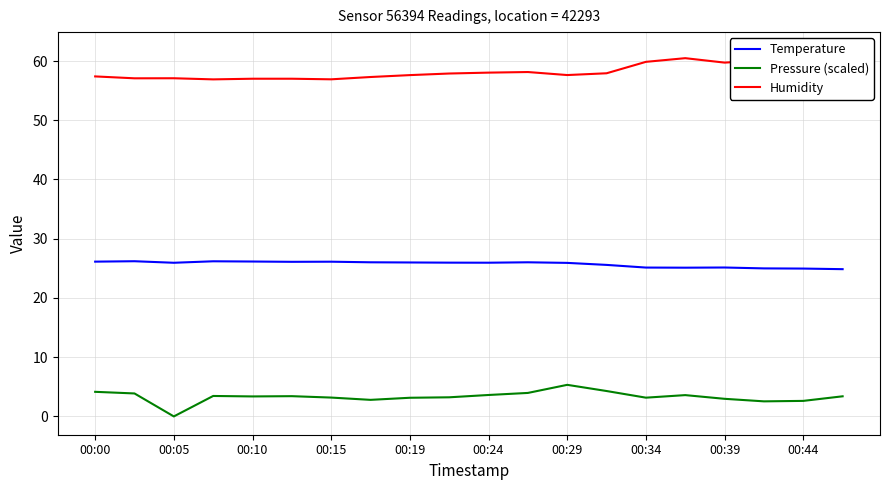

At which category does Pressure (scaled) reach its first local valley?

00:05